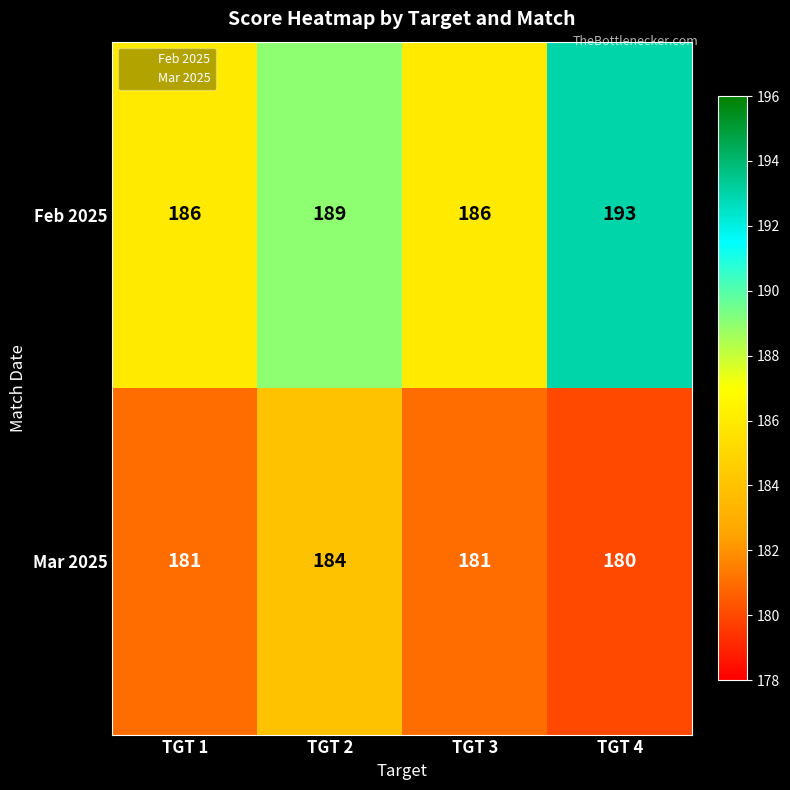

At which category does the chart reach its peak across all series?

TGT 4